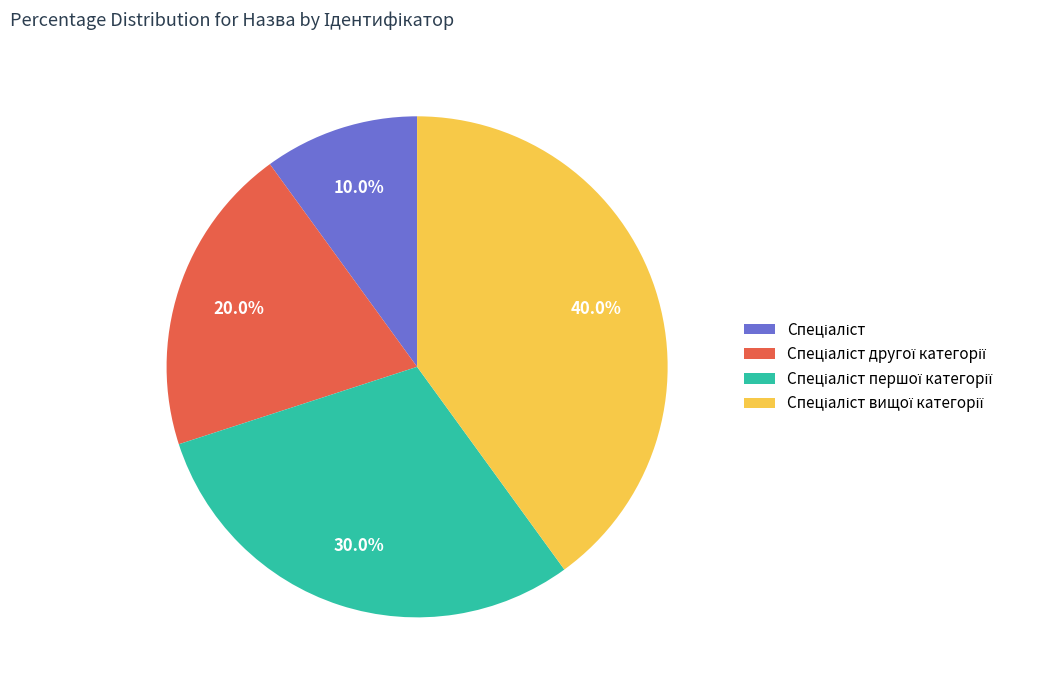

Is there a majority slice in this chart?

No